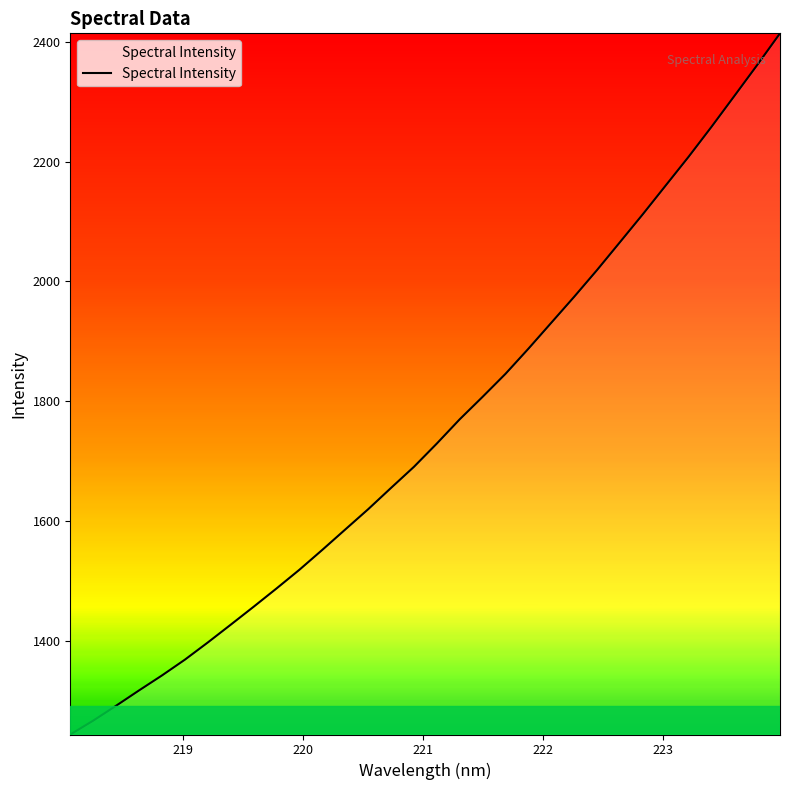

What is the difference between the maximum and minimum values?

1170.0